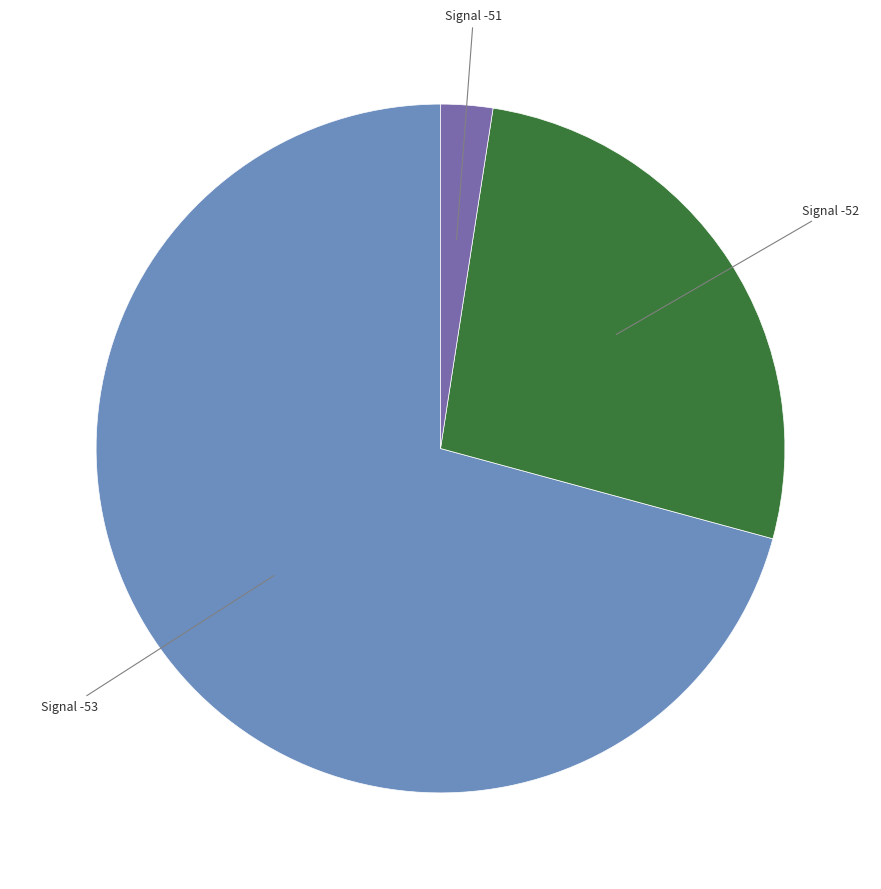

Is there a majority slice in this chart?

Yes